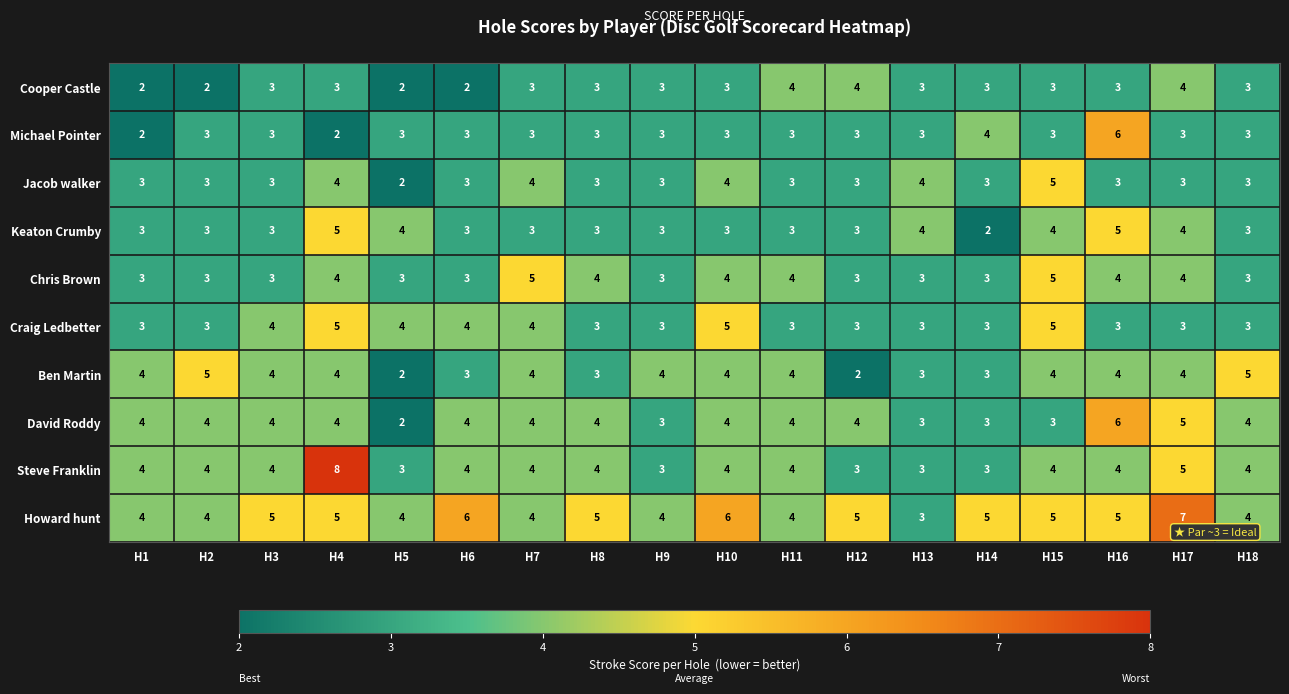

At which category is the sum across all series the highest?

H4